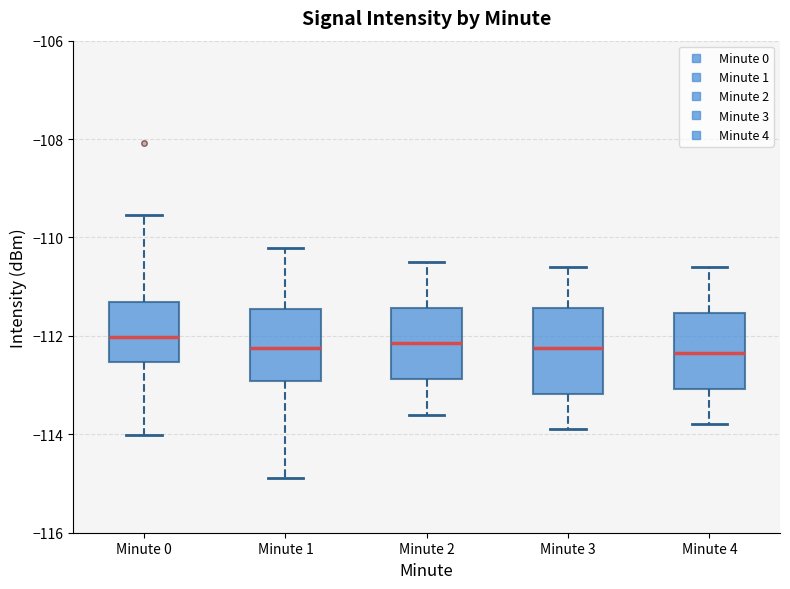

Where is the lower edge of the box for Minute 0 on the y-axis? The values are not printed on the chart, so give them approximately, as read against the axis.

-112.6